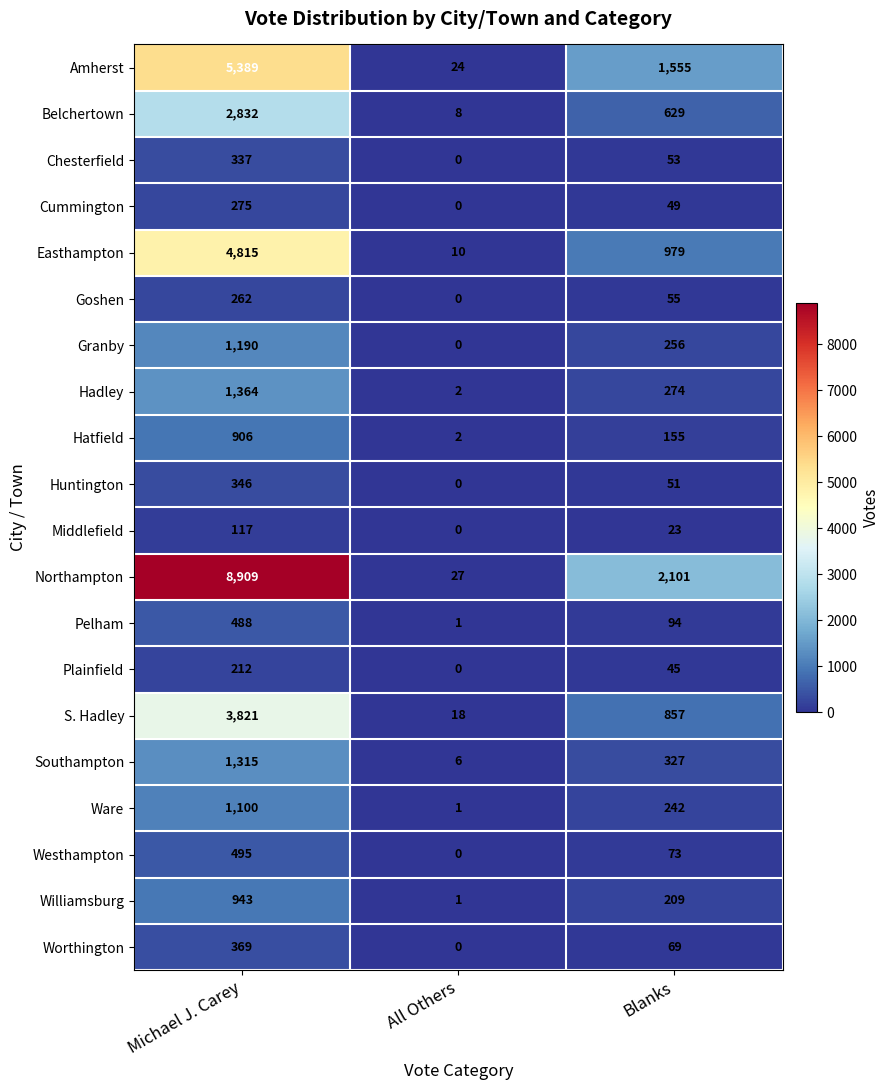

What is the sum of all S. Hadley values?

4696